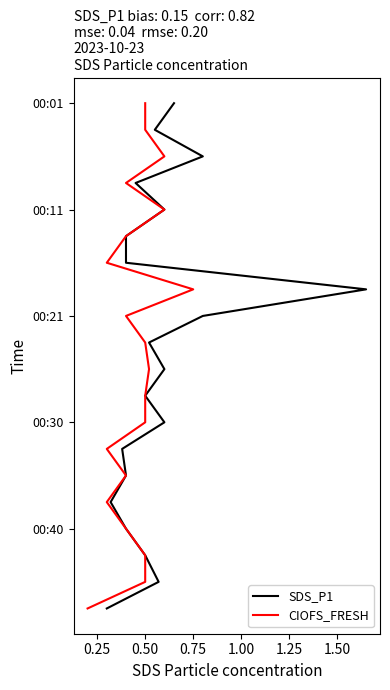

How many lines are shown in the chart?

2